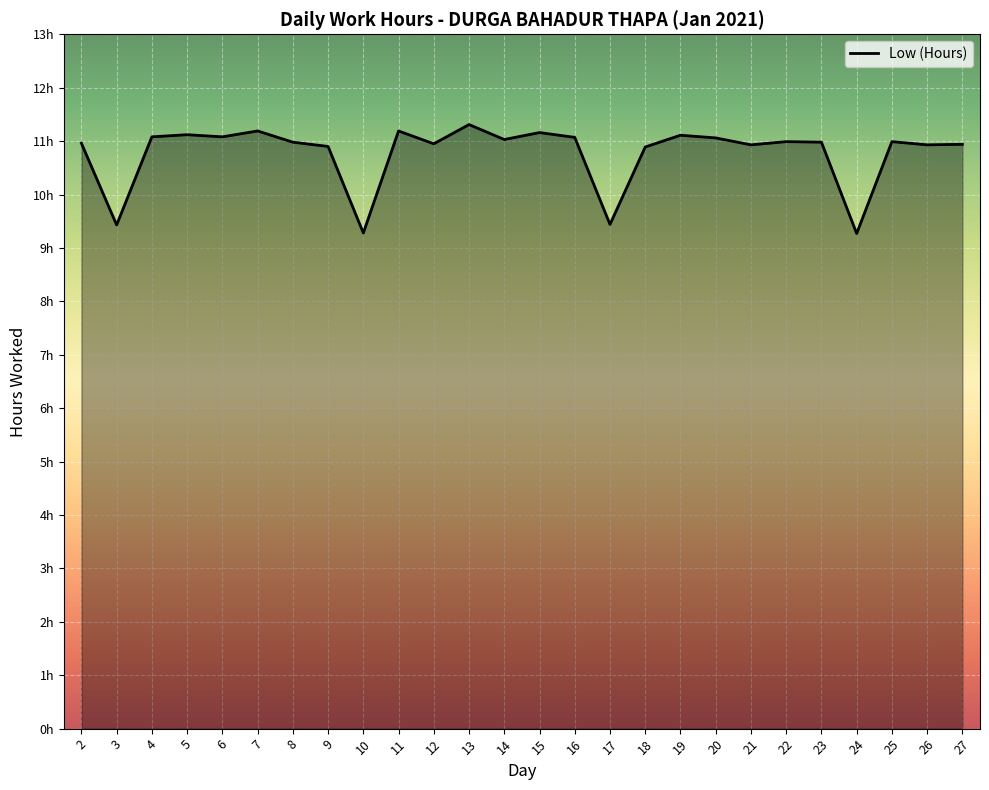

Which category has the highest value across all series?

13